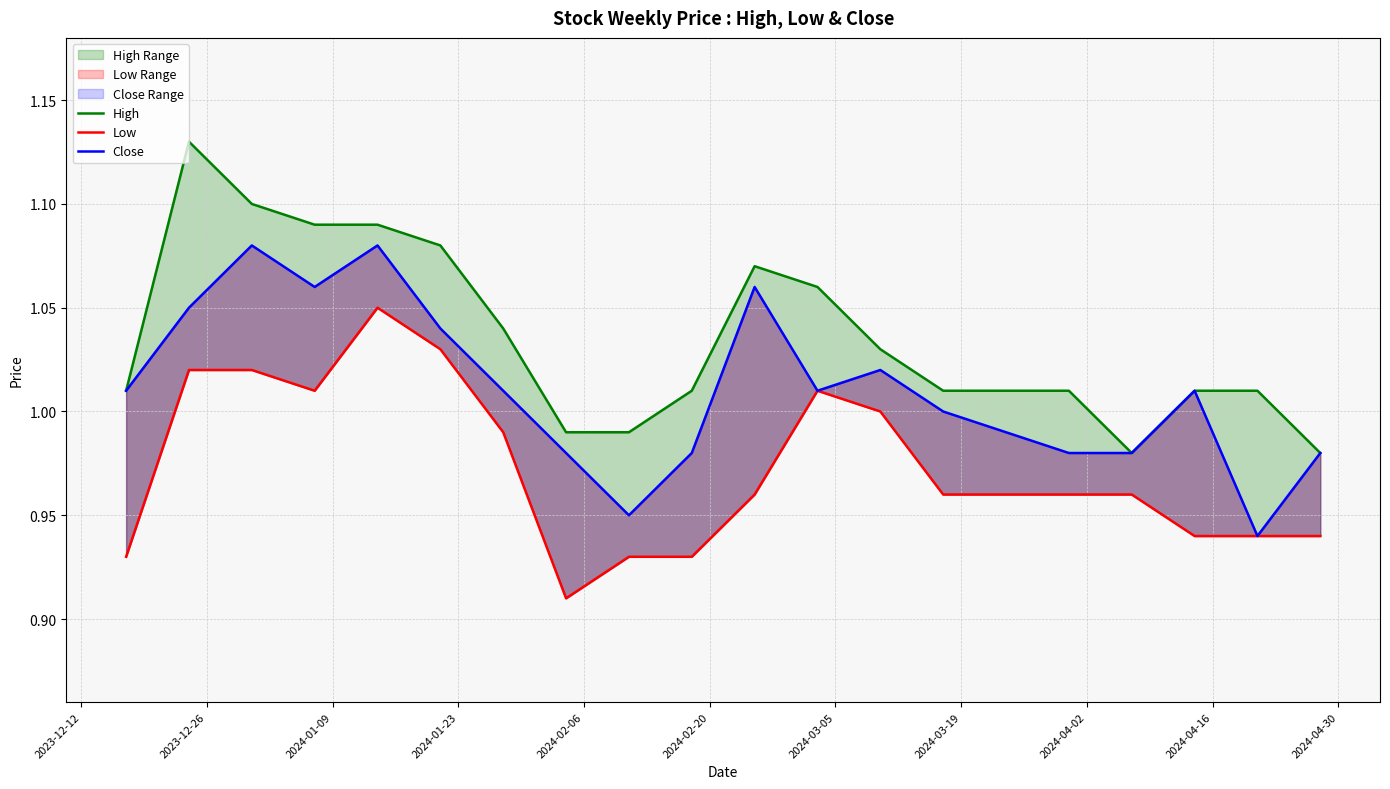

What is the minimum value shown in the chart?

0.9